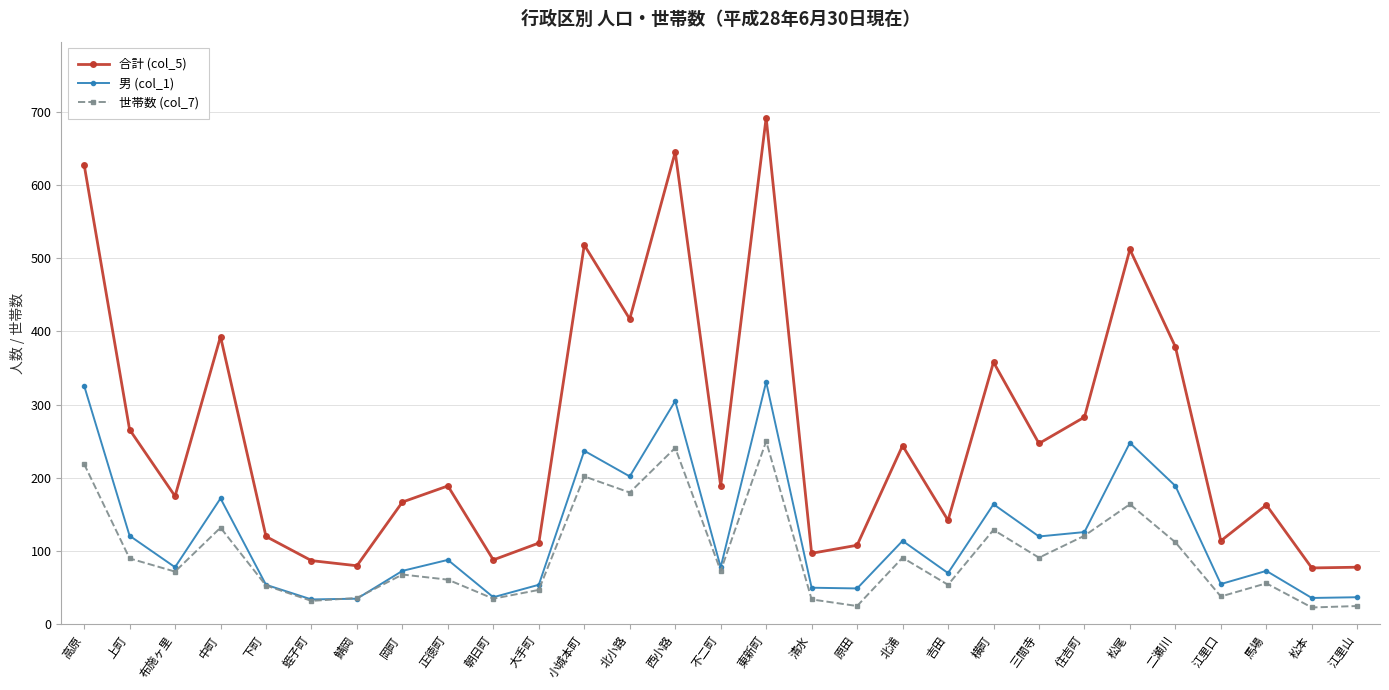

What position from the left is 東新町?

16